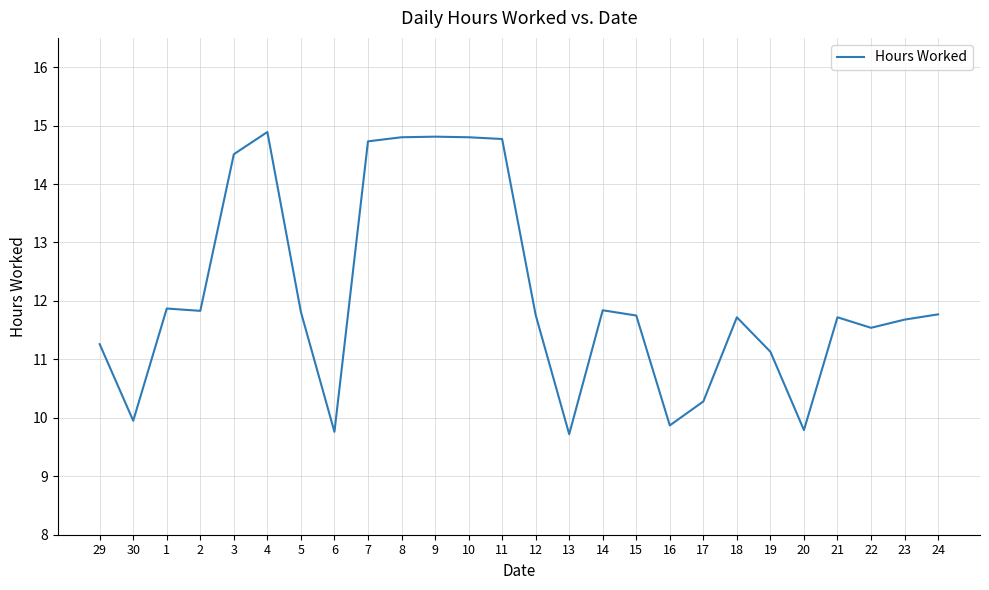

What is the change in value from 7 to 22?

-3.2